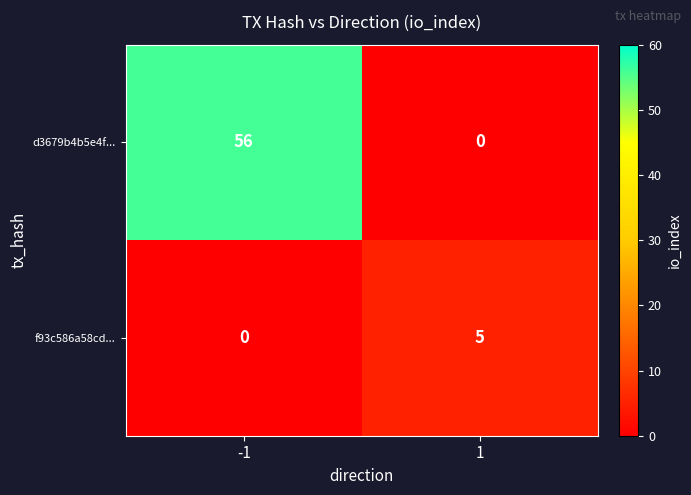

How many categories are shown in the chart?

2